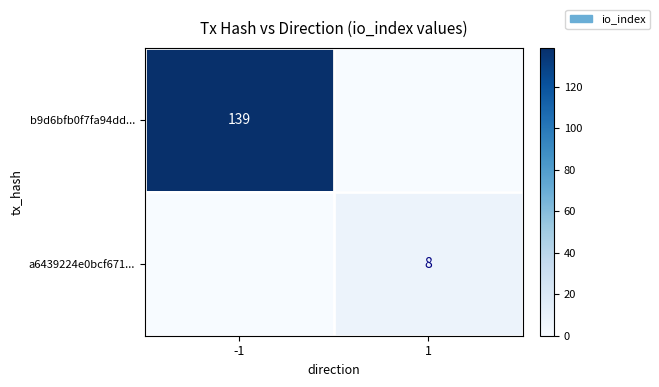

The value of b9d6bfb0f7fa94dd... at -1 is 234. True or false?

False